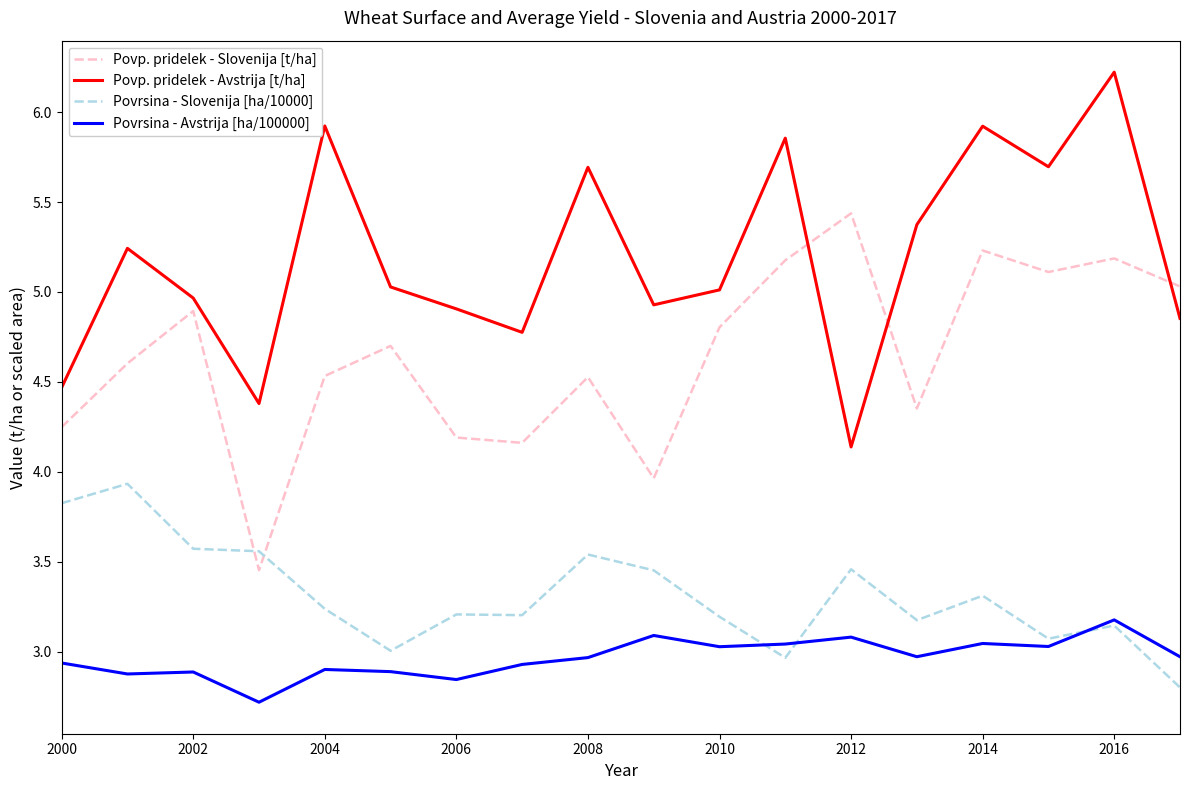

List the series in order of their overall mean, highest first.

Povp. pridelek - Avstrija [t/ha], Povp. pridelek - Slovenija [t/ha], Povrsina - Slovenija [ha/10000], Povrsina - Avstrija [ha/100000]